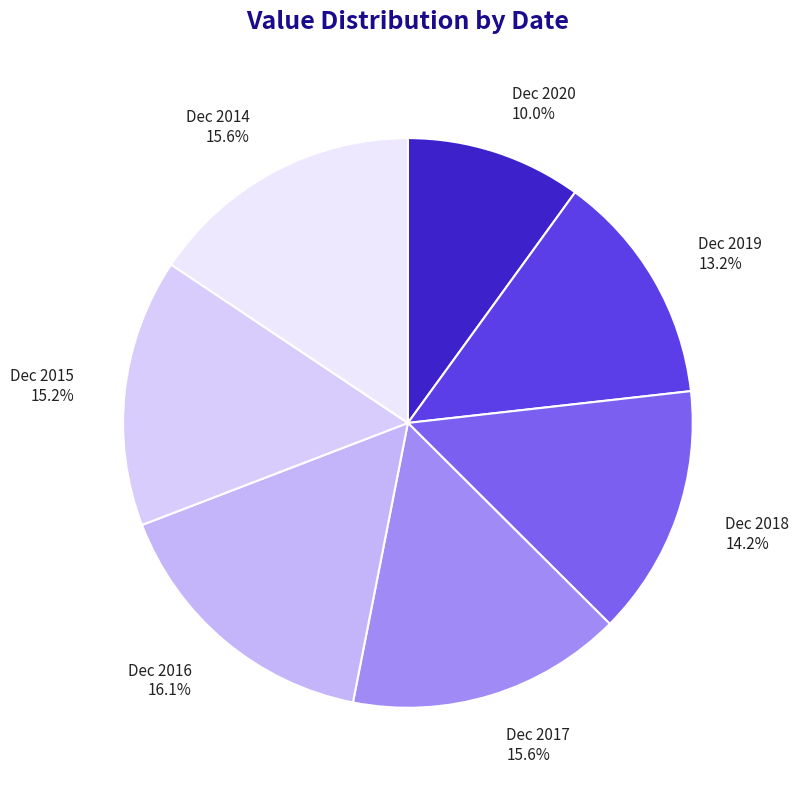

Is there any slice that represents more than half of the pie?

No